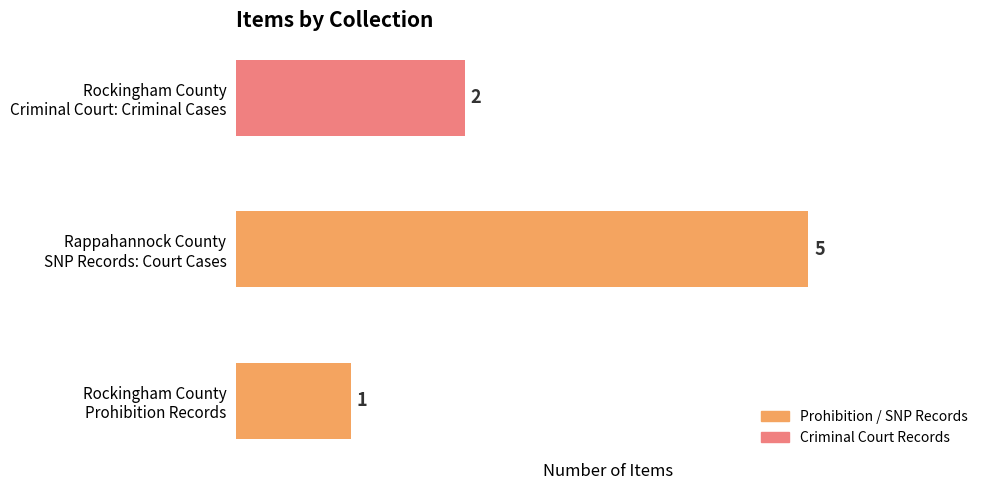

List the labels in order of value, smallest first.

Rockingham County
Prohibition Records, Rockingham County
Criminal Court: Criminal Cases, Rappahannock County
SNP Records: Court Cases